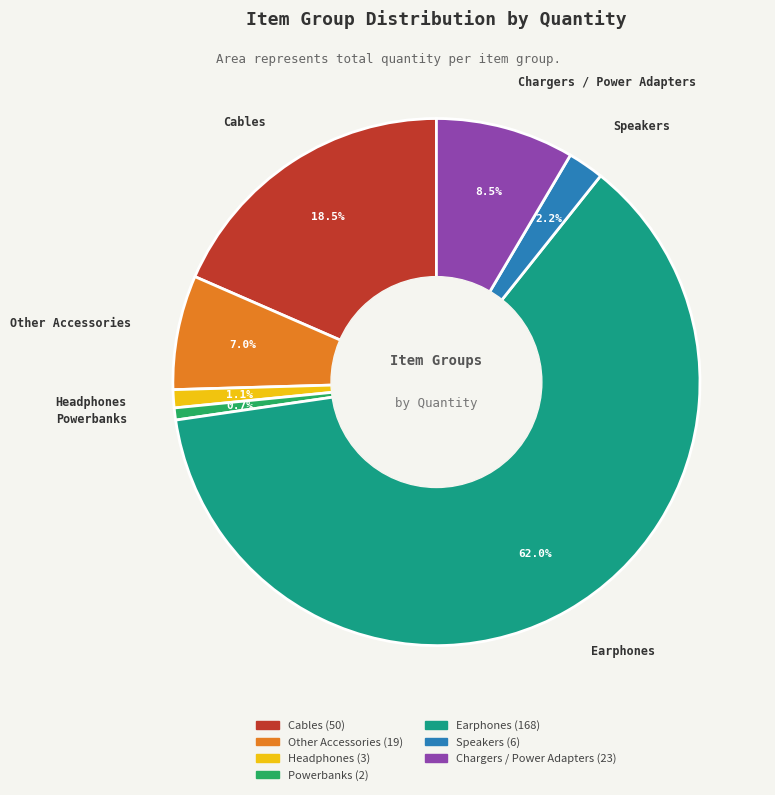

Which slice represents more than half of the pie?

Earphones